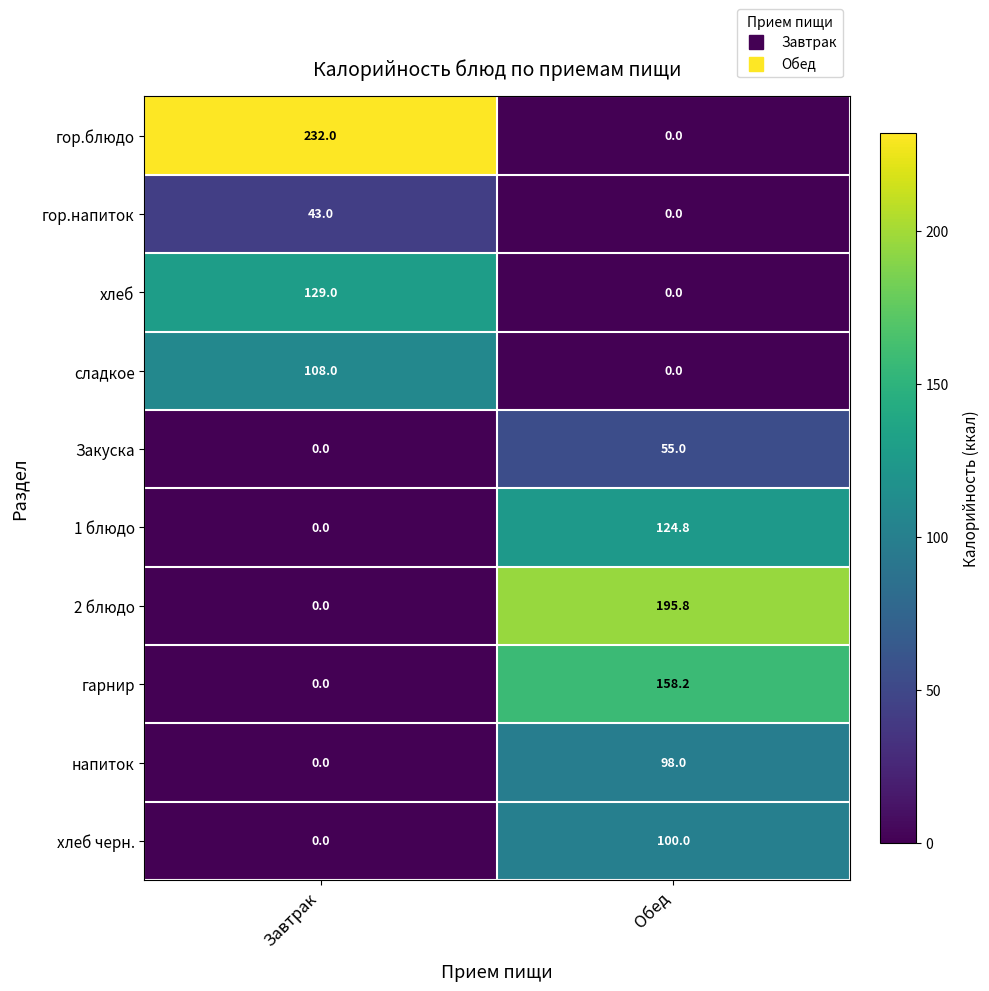

How many positive values does the Закуска series have?

1